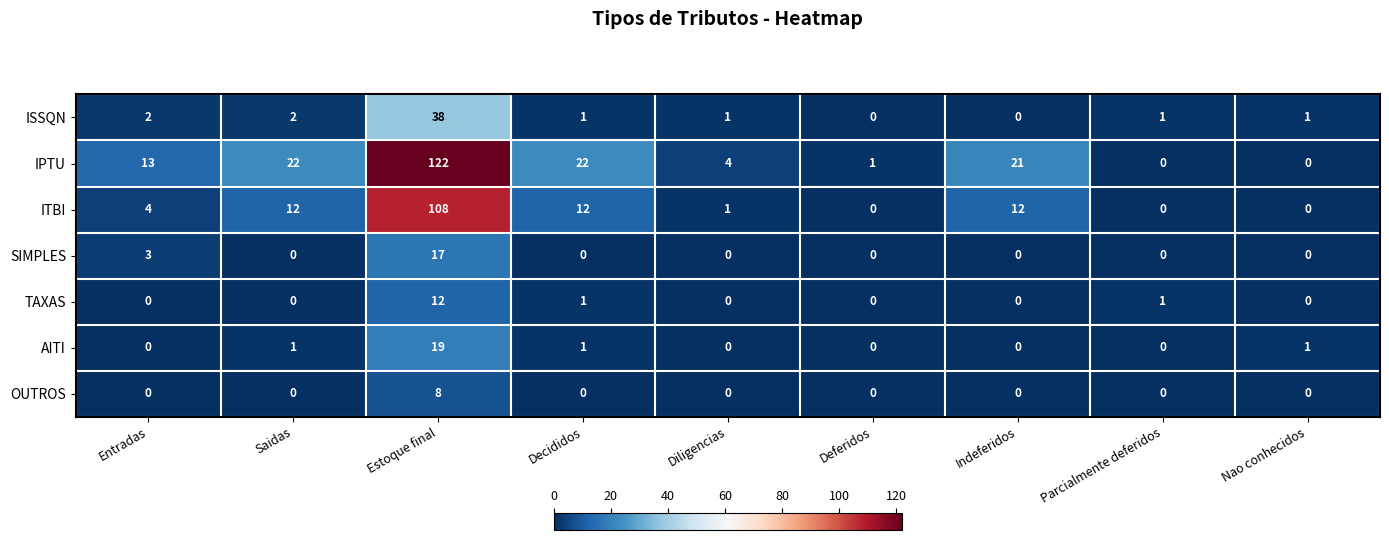

What is the highest value of the ISSQN series?

38